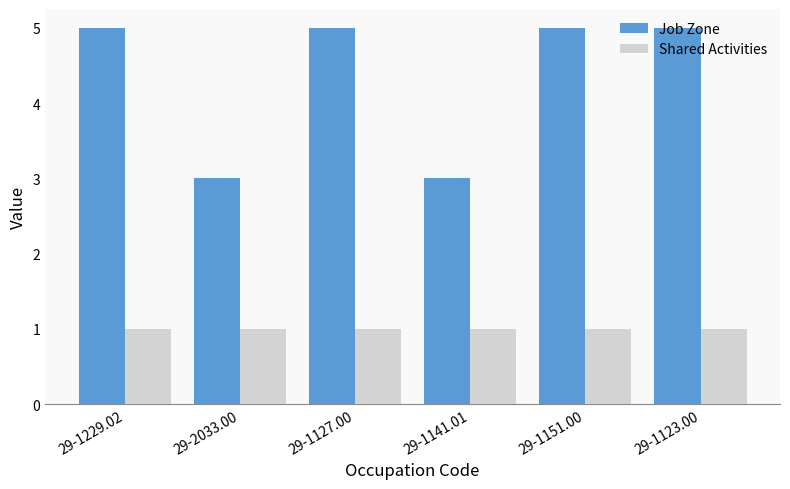

What is the maximum value shown in the chart?

5